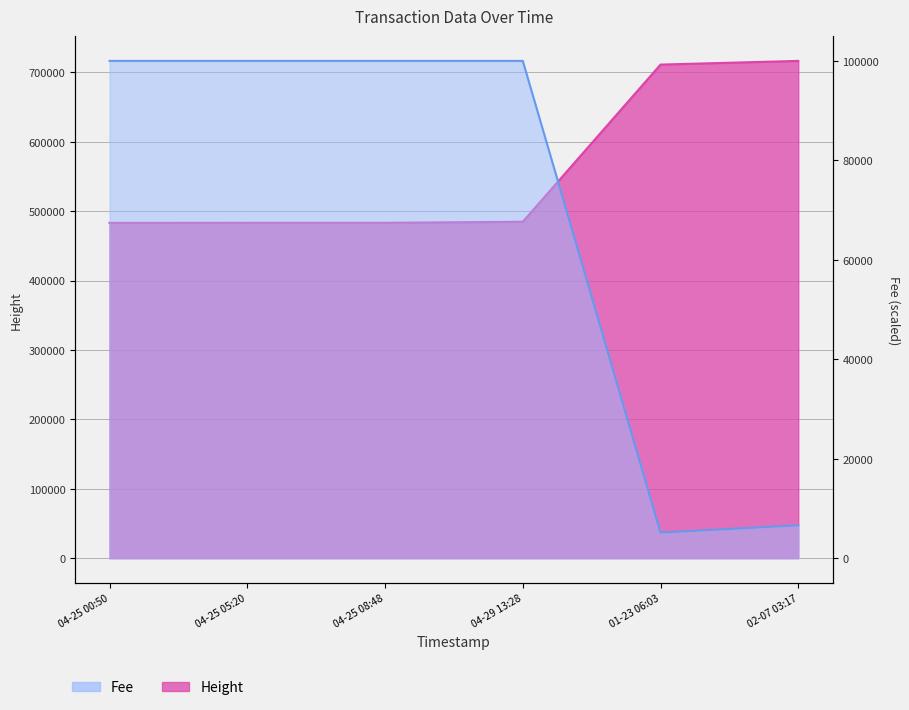

Rank the categories by Height value from highest to lowest.

02-07 03:17, 01-23 06:03, 04-29 13:28, 04-25 08:48, 04-25 05:20, 04-25 00:50